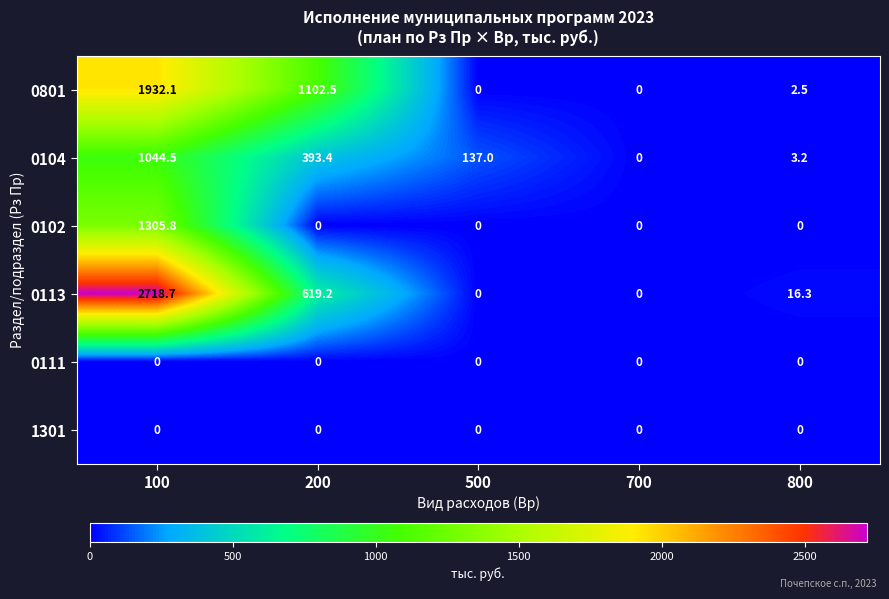

How many categories are shown in the chart?

5